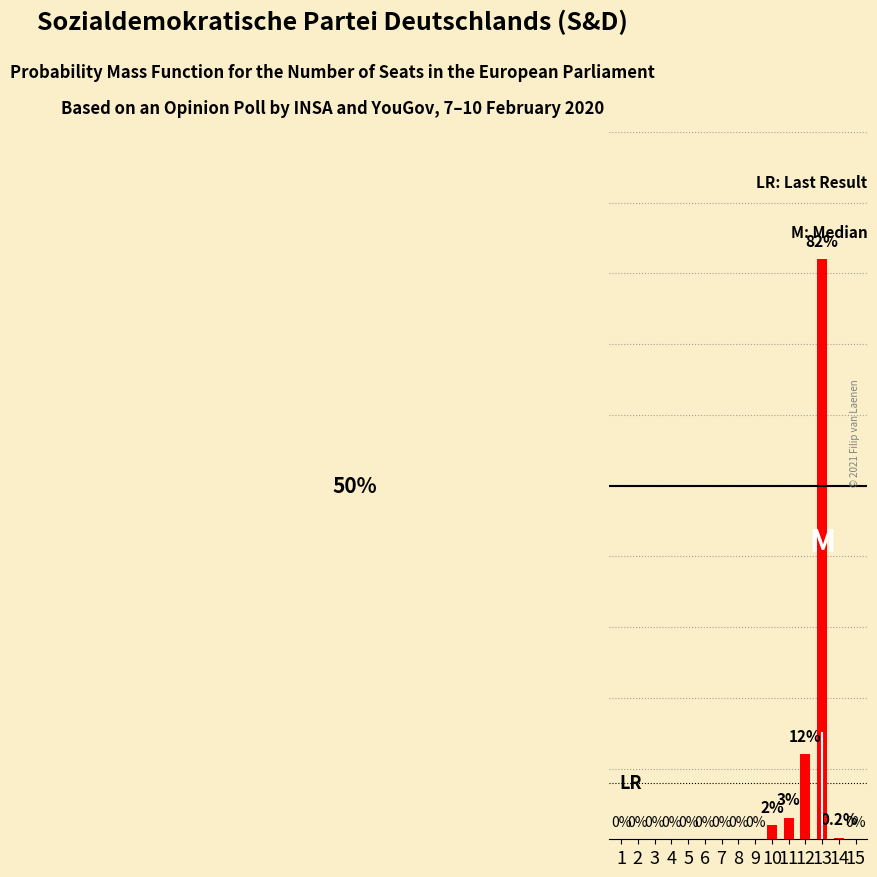

List the labels in order of value, largest first.

13, 12, 11, 10, 14, 1, 2, 3, 4, 5, 6, 7, 8, 9, 15